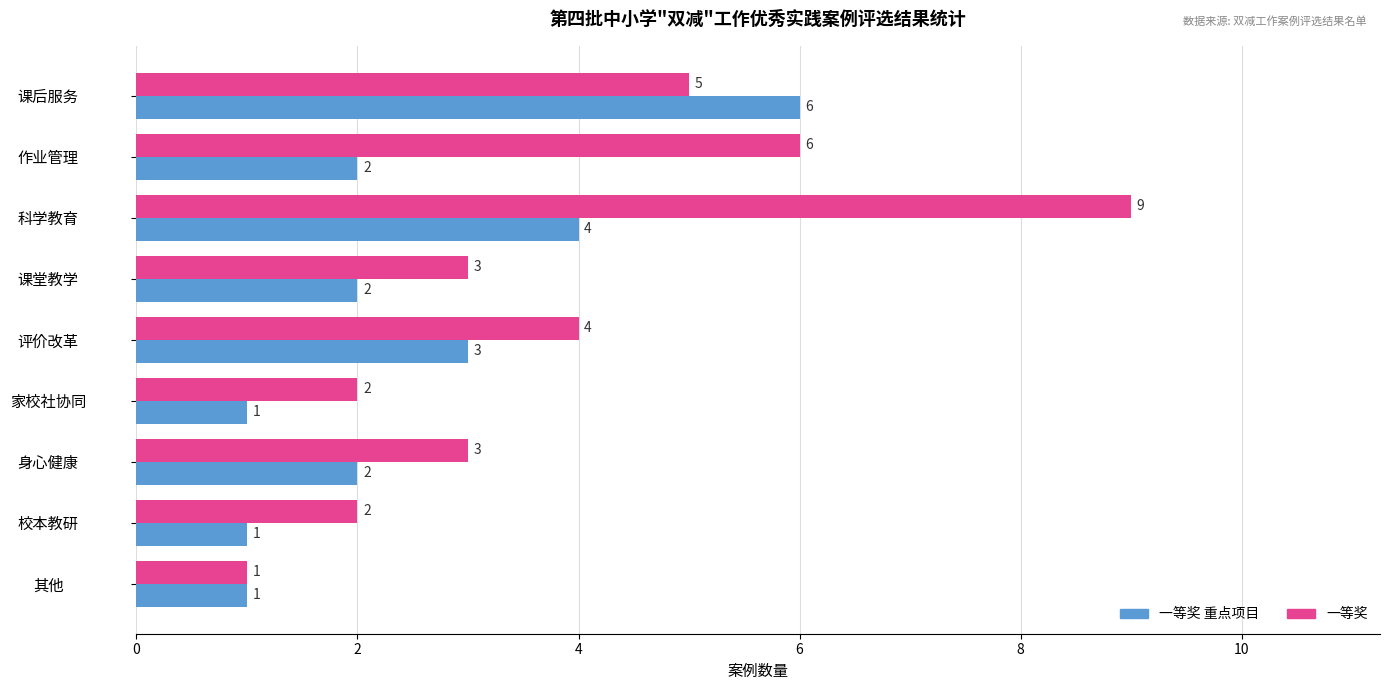

How many values in the 一等奖 重点项目 series are below 2?

3